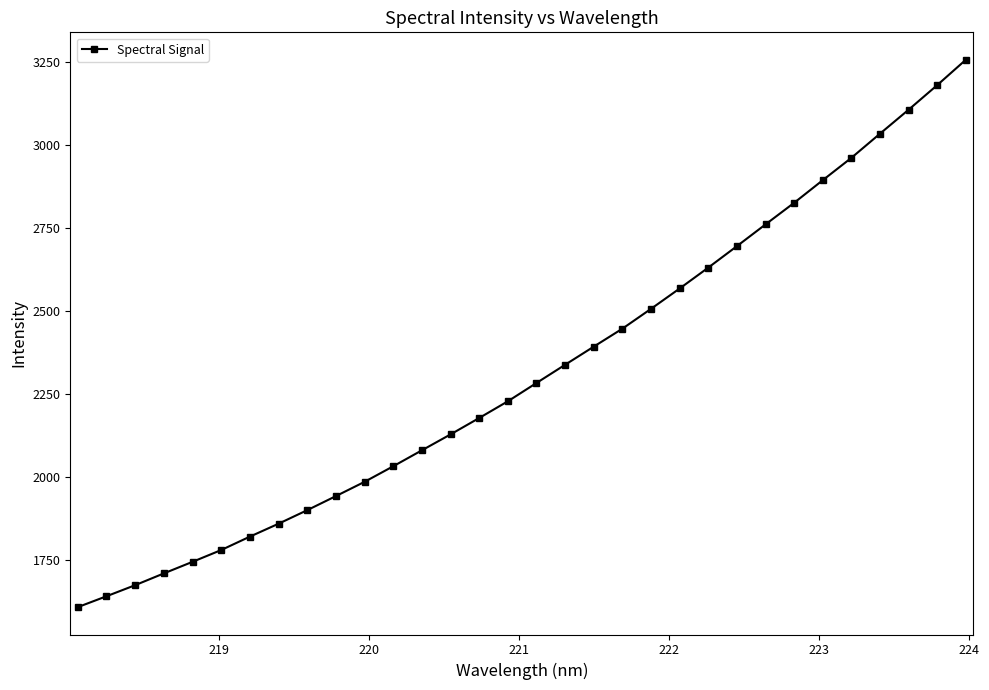

What is the maximum value shown in the chart?

3258.0